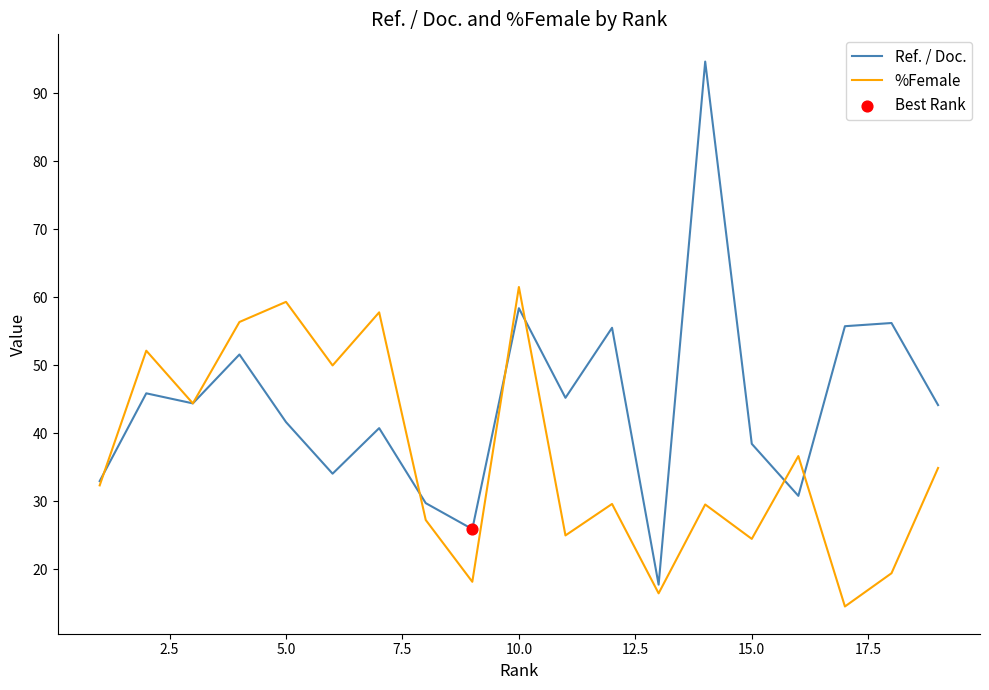

Which series has the widest spread of values?

Ref. / Doc.